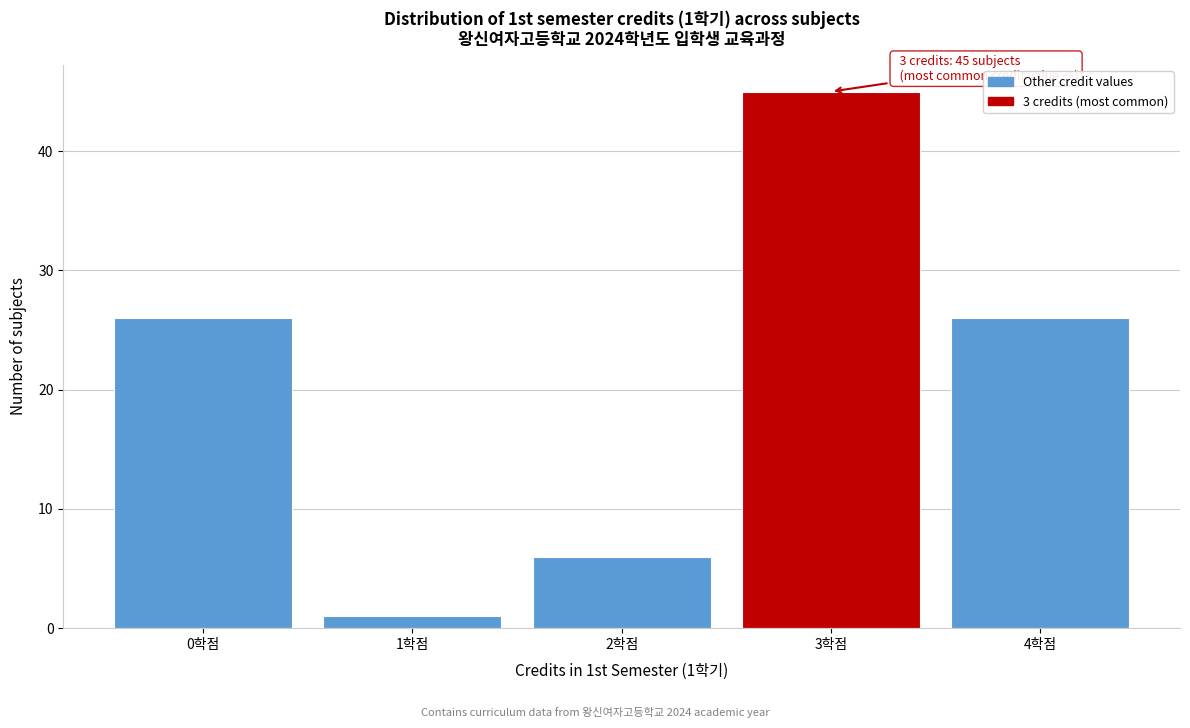

Over which range of the x-axis is the bar tallest?

2.5 to 3.5